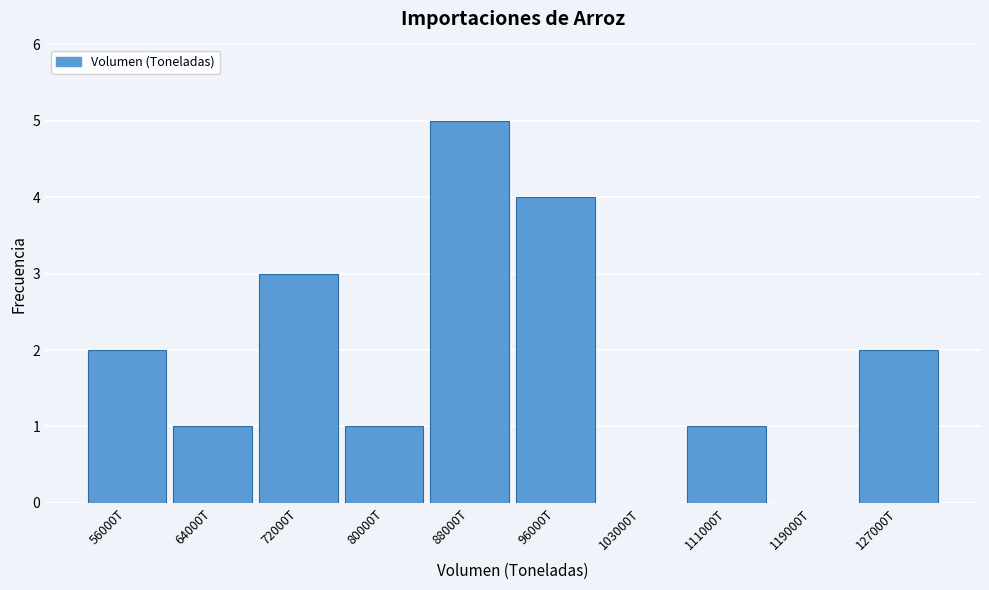

Reading left to right, what are all the values shown in this chart?

56000T=2	64000T=1	72000T=3	80000T=1	88000T=5	96000T=4	103000T=0	111000T=1	119000T=0	127000T=2